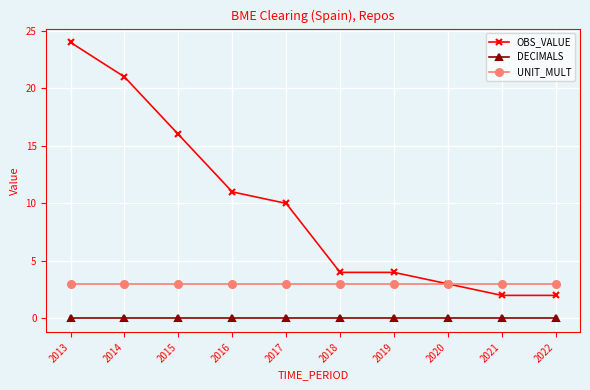

Reading left to right, list all the values displayed in this chart.

OBS_VALUE: 2013=24	2014=21	2015=16	2016=11	2017=10	2018=4	2019=4	2020=3	2021=2	2022=2
DECIMALS: 2013=0	2014=0	2015=0	2016=0	2017=0	2018=0	2019=0	2020=0	2021=0	2022=0
UNIT_MULT: 2013=3	2014=3	2015=3	2016=3	2017=3	2018=3	2019=3	2020=3	2021=3	2022=3